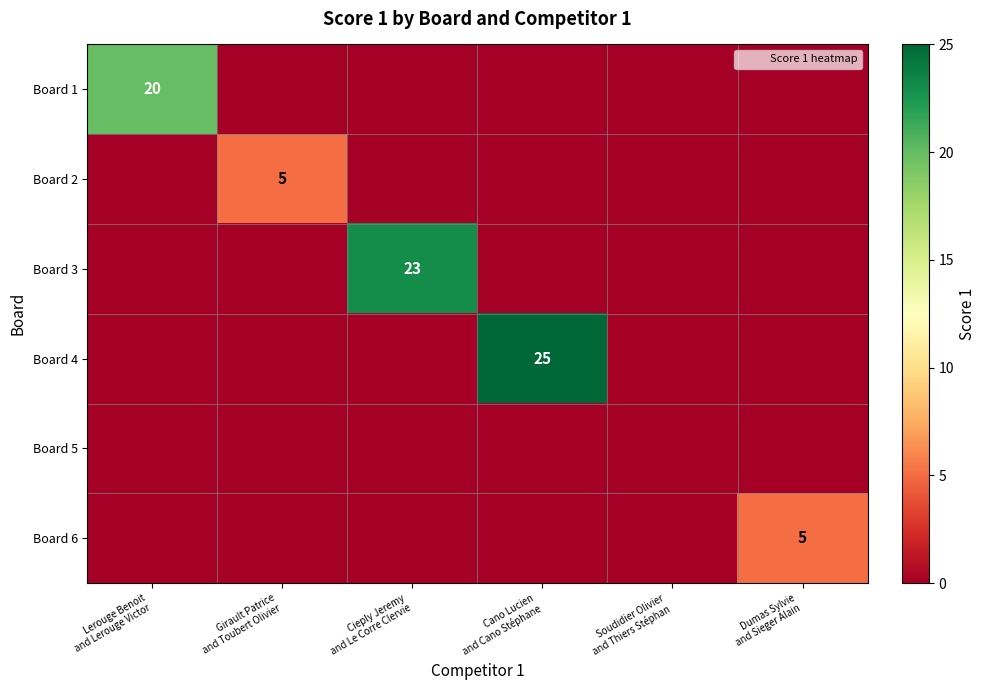

How many positive values does the Board 2 series have?

1